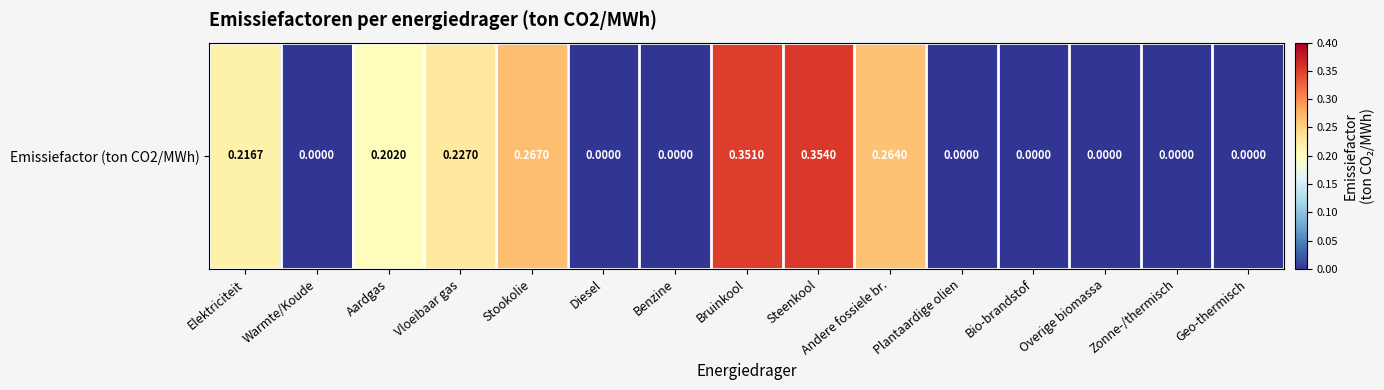

How many values are between 0 and 1?

15